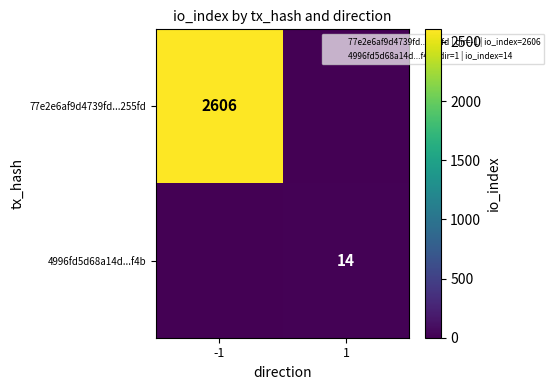

The 77e2e6af9d4739fd...255fd series shows 3794 at -1. True or false?

False